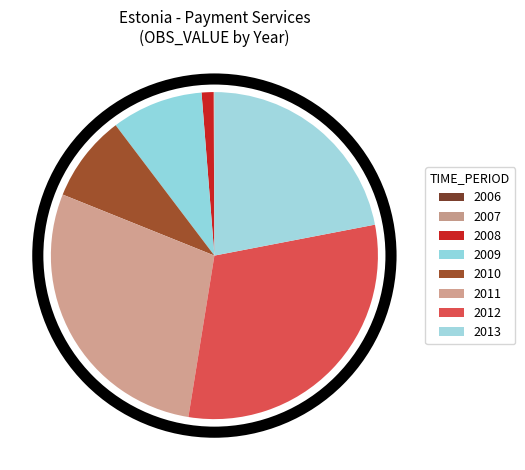

To the nearest percent, what is the combined percentage of 2010 and 2009?

18%